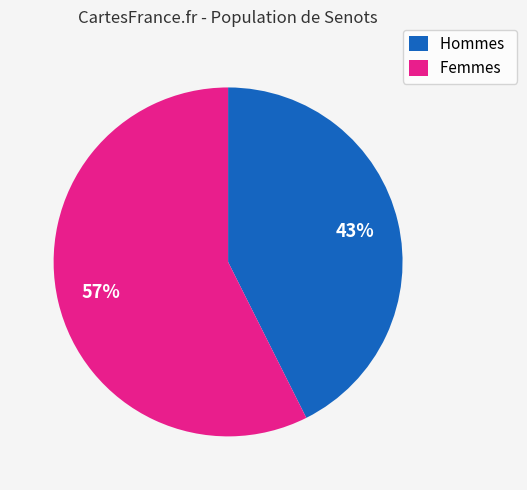

Which has a higher value, Hommes or Femmes?

Femmes